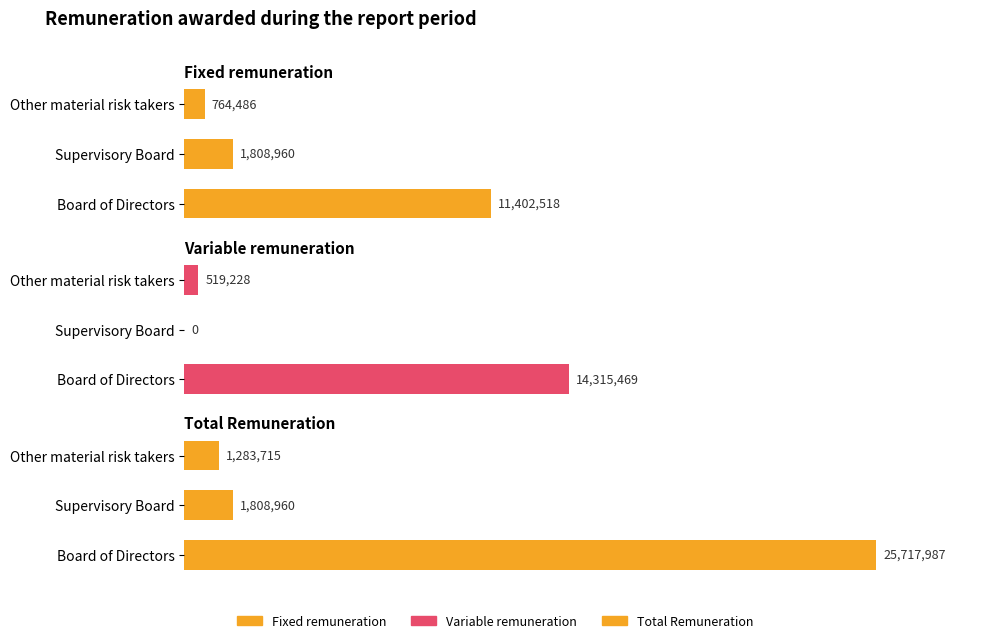

How many bars are there in each group?

3